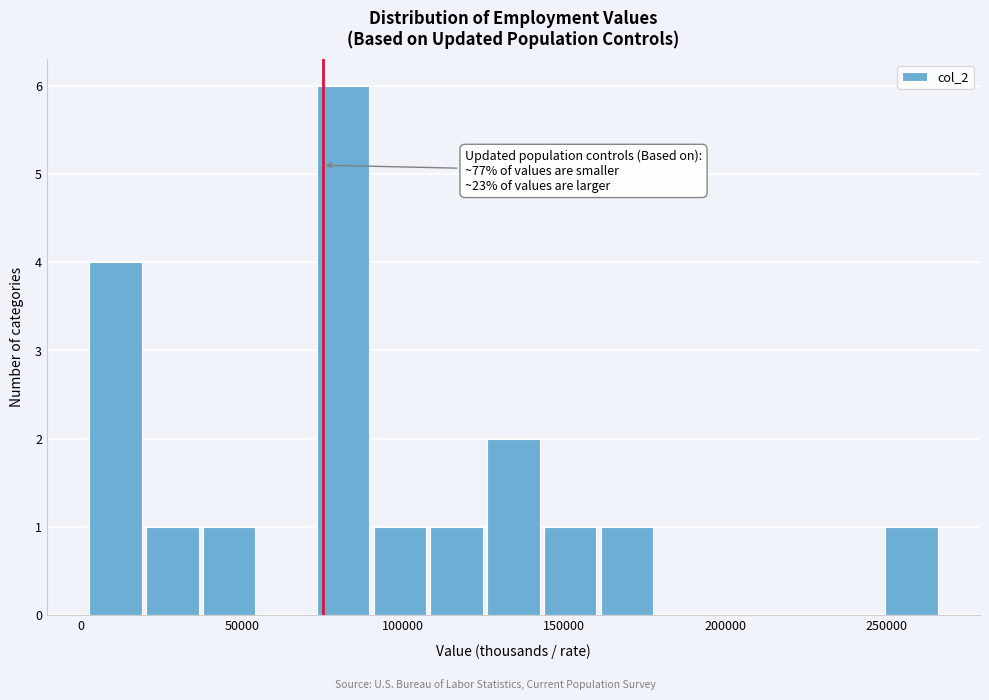

Read against the x-axis, roughly where is the centre of the tallest bar?

80000